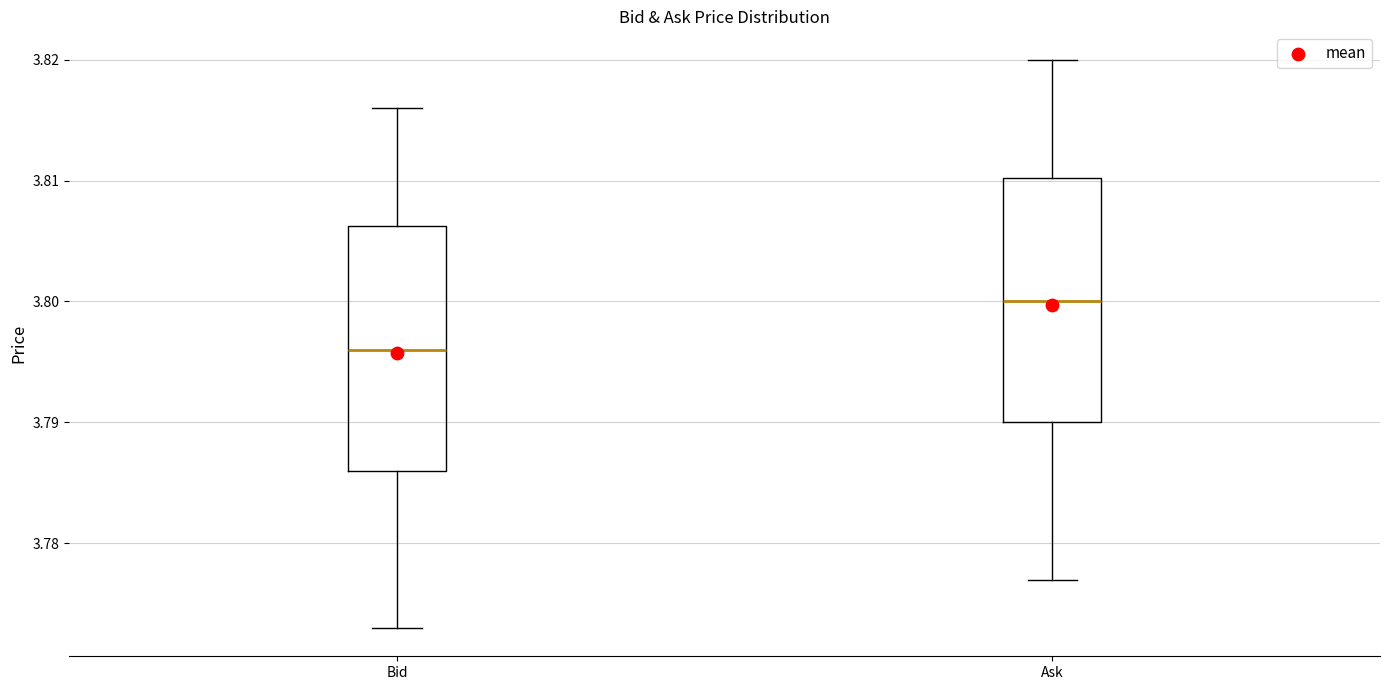

Where does the lower whisker of the box for Bid end on the y-axis? The values are not printed on the chart, so give them approximately, as read against the axis.

3.773